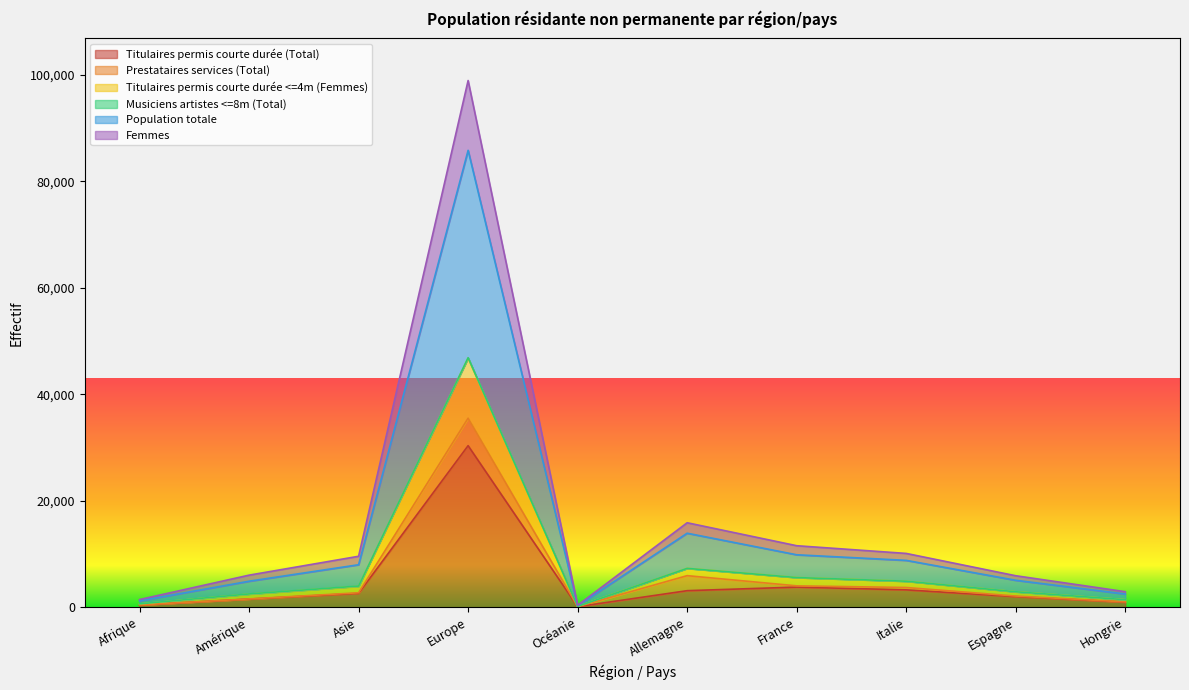

At which category is the sum across all series the highest?

Europe